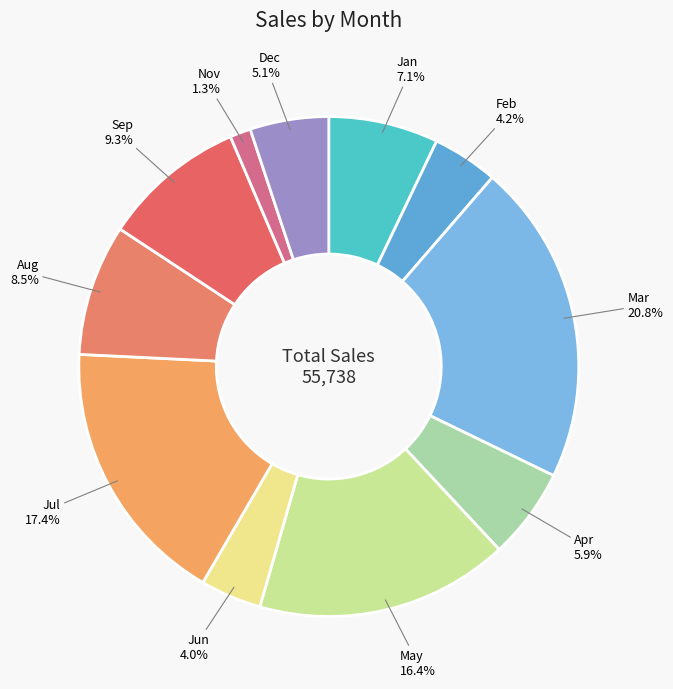

How many slices are in this pie chart?

11